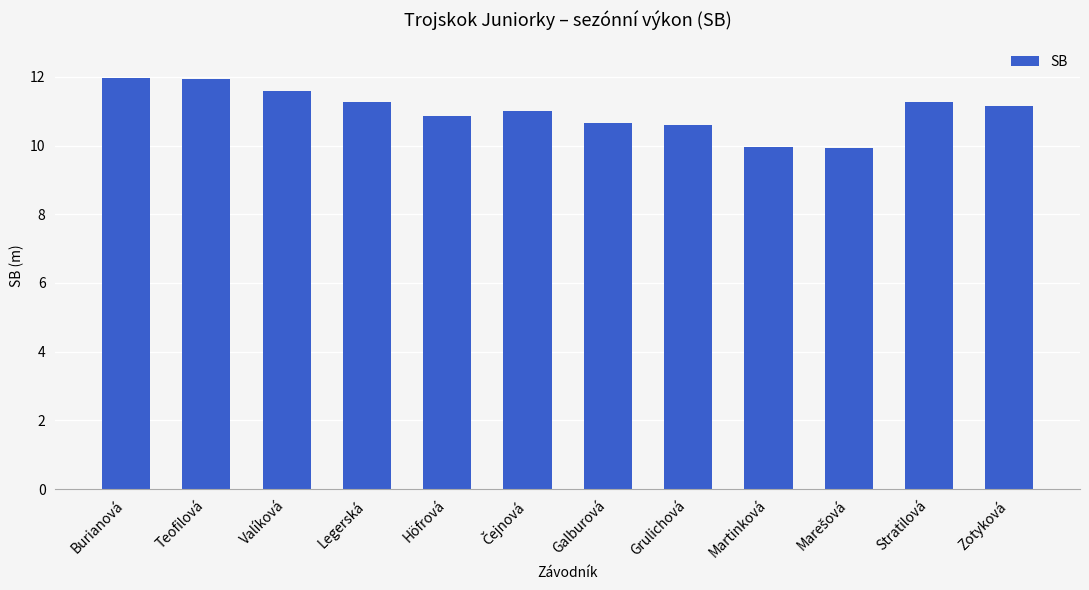

What is the ratio of the value at Teofilová to the value at Burianová?

1.0